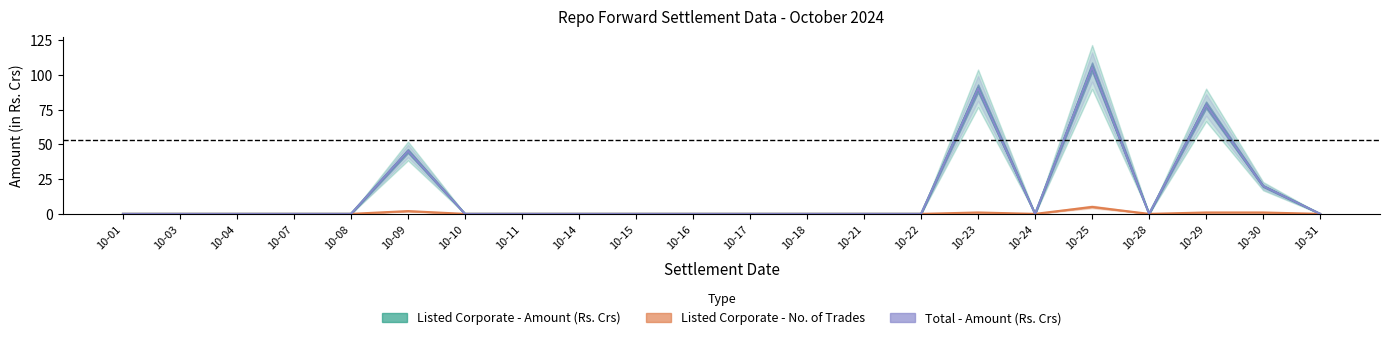

At which category does the chart reach its minimum across all series?

10-01